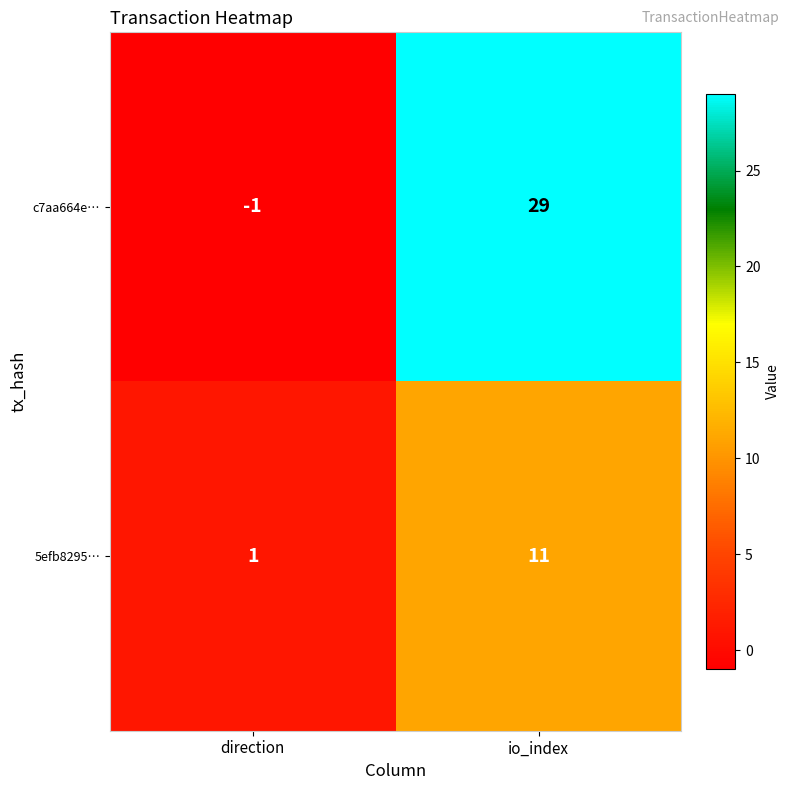

List the series in order of their peak value, highest first.

c7aa664e…, 5efb8295…